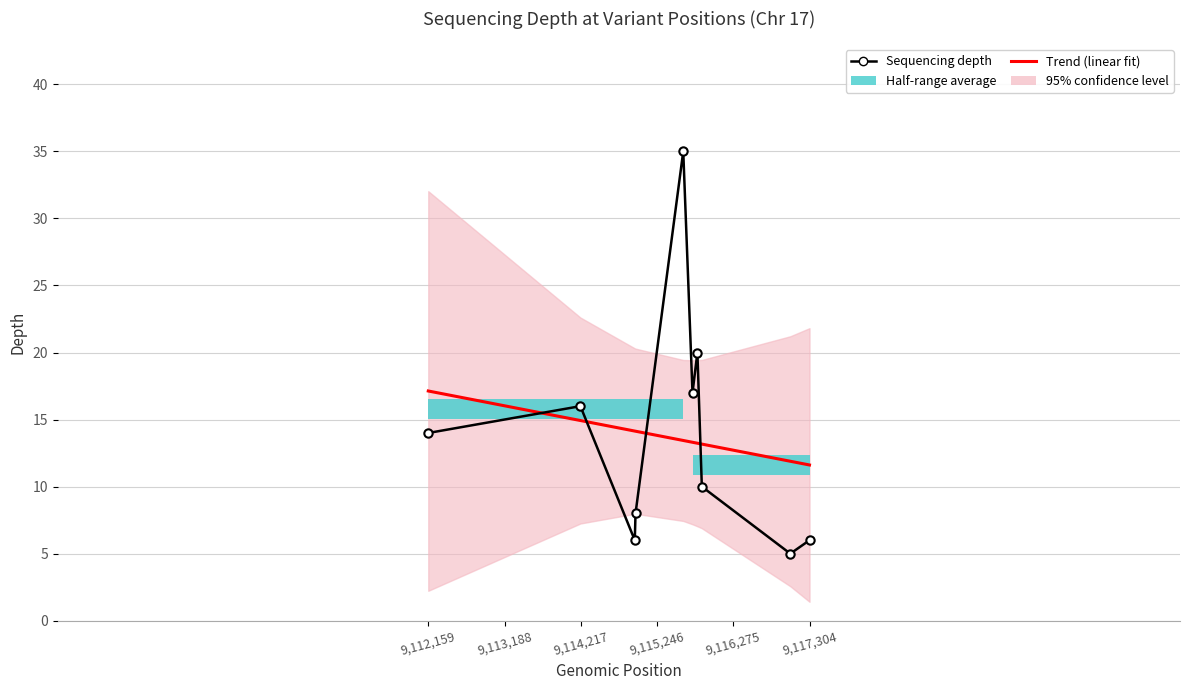

At how many categories does at least one series exceed 32?

1